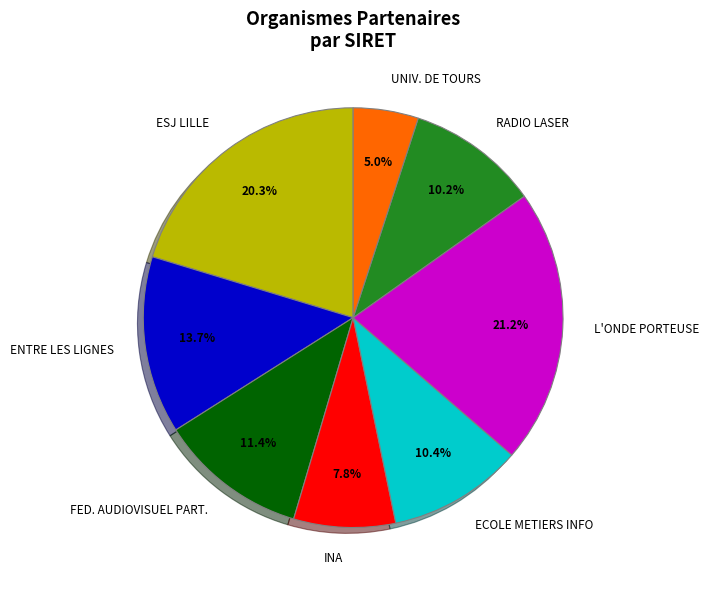

What percentage is NOT represented by ESJ LILLE?

79.7%